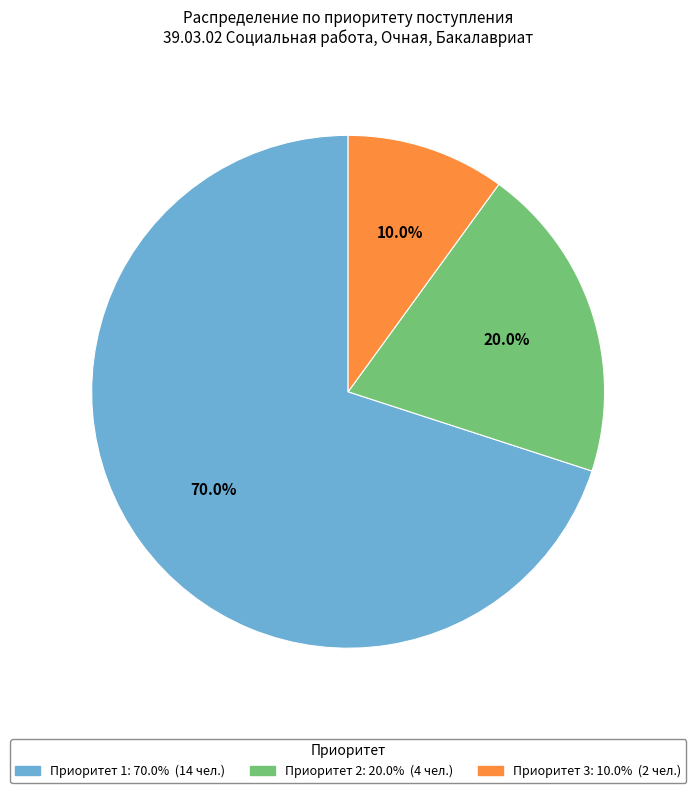

Does any single category account for the majority?

Yes